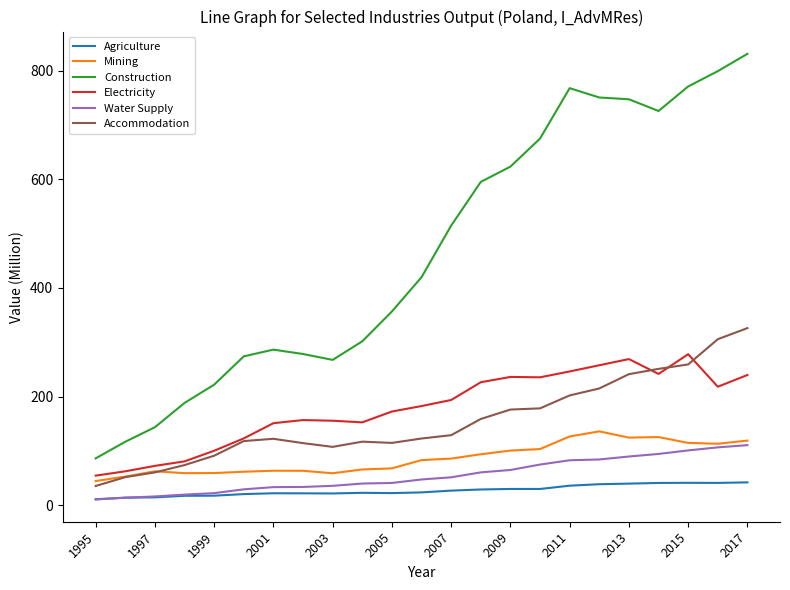

How many lines are shown in the chart?

6